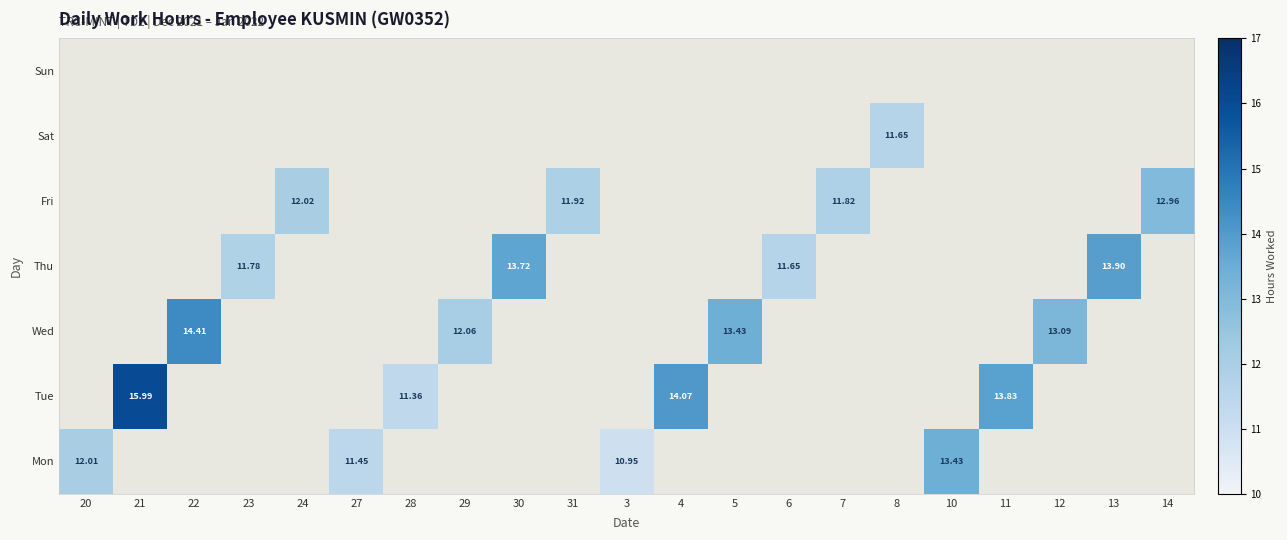

What is the highest value of the Wed series?

14.4